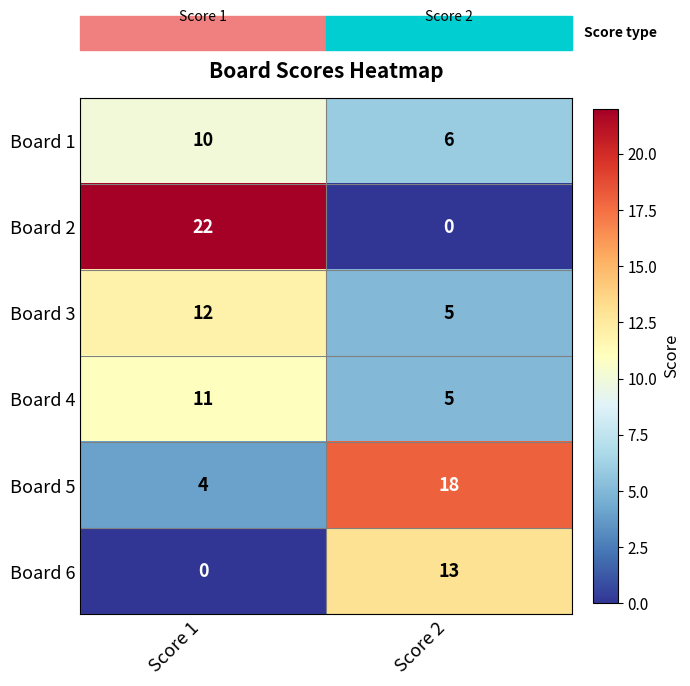

What is the difference between the Board 6 values at Score 1 and Score 2?

13